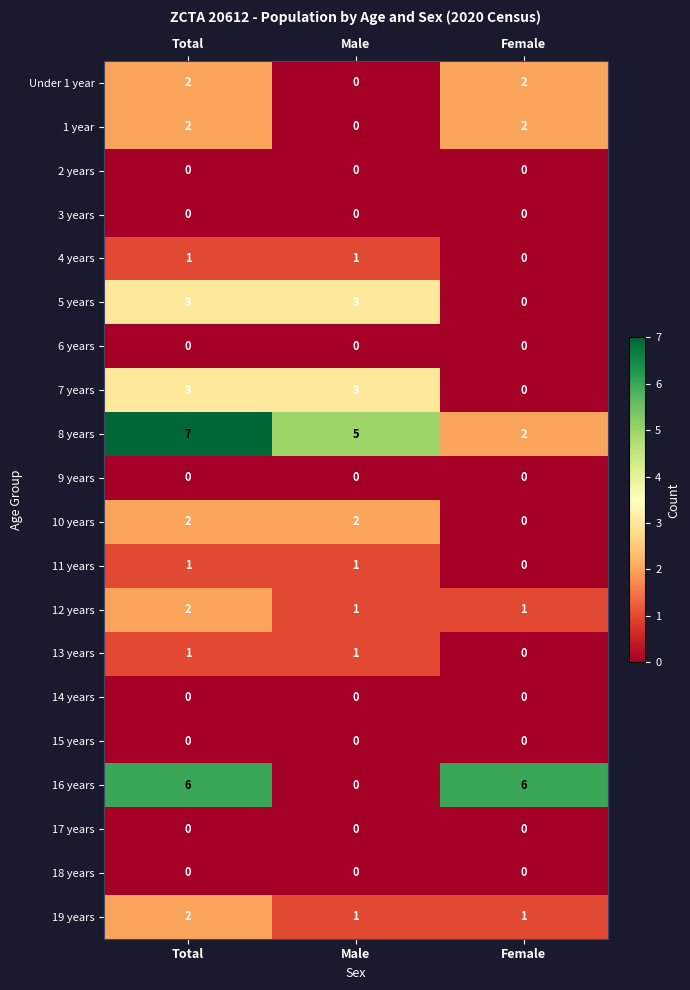

What is the sum of all 5 years values?

6